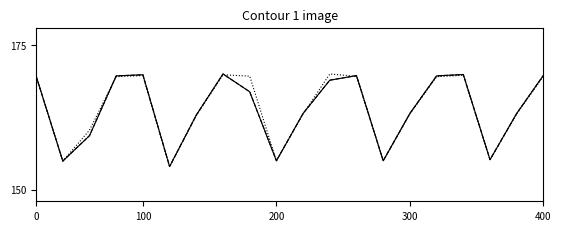

At which category does the chart reach its peak across all series?

7